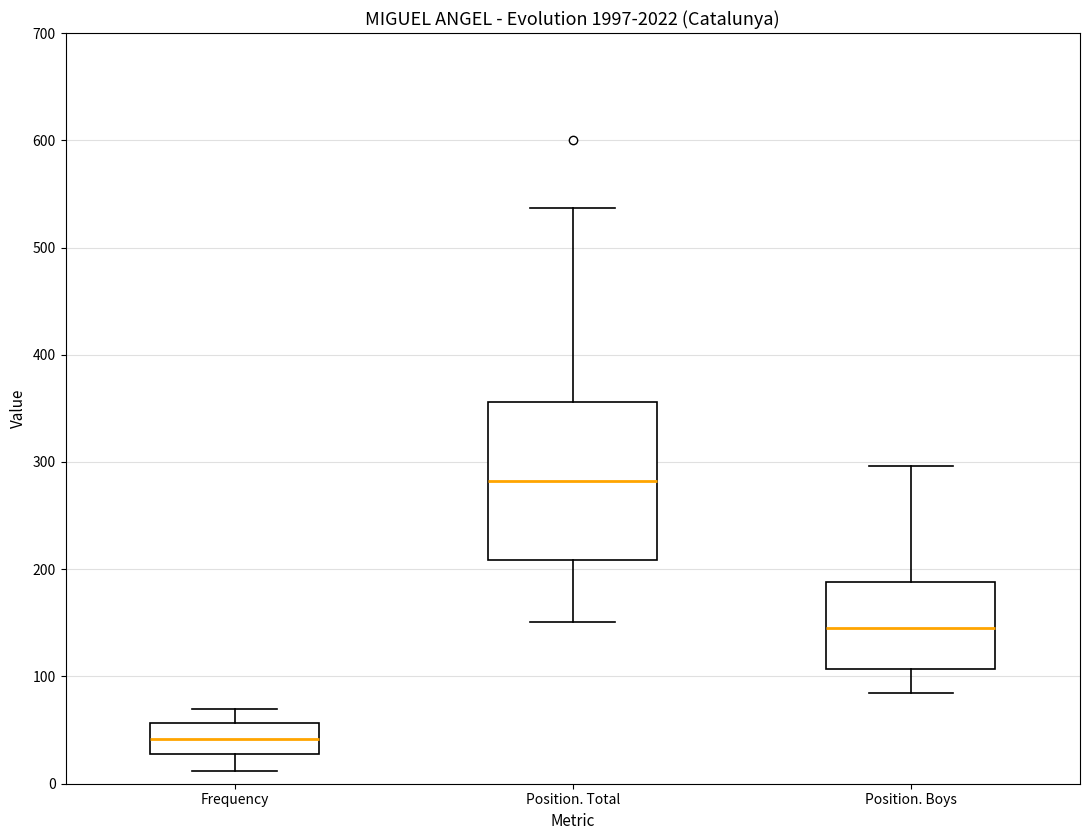

Reading left to right, read every box against the y-axis: the position of its median line, the range the box covers, and the ends of its whiskers. The values are not printed on the chart, so give them approximately, as read against the axis.

Frequency: median 40, box 30 to 60, whiskers 10 to 70
Position. Total: median 280, box 210 to 360, whiskers 150 to 540
Position. Boys: median 150, box 110 to 190, whiskers 90 to 300